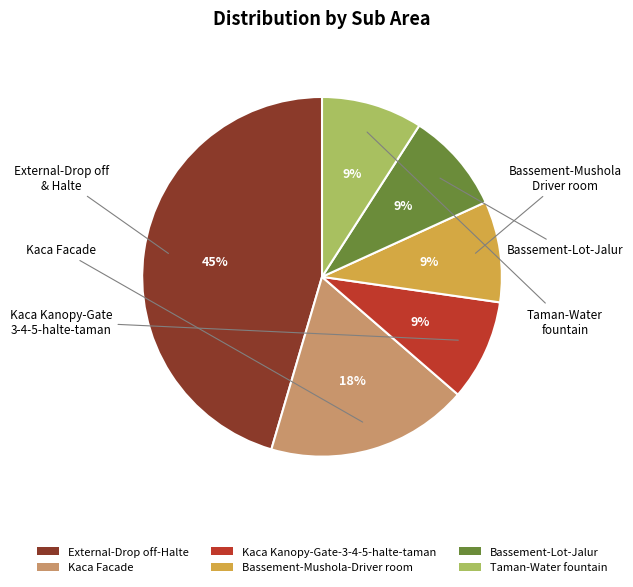

Do Taman-Water fountain and External-Drop off-Halte together represent more than half of the pie?

Yes